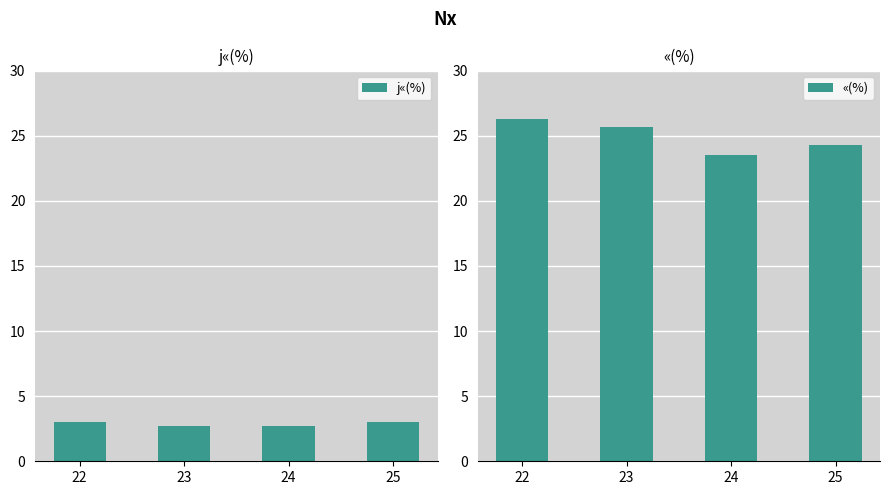

The value of «(%) at 22 is 26.3. True or false?

True